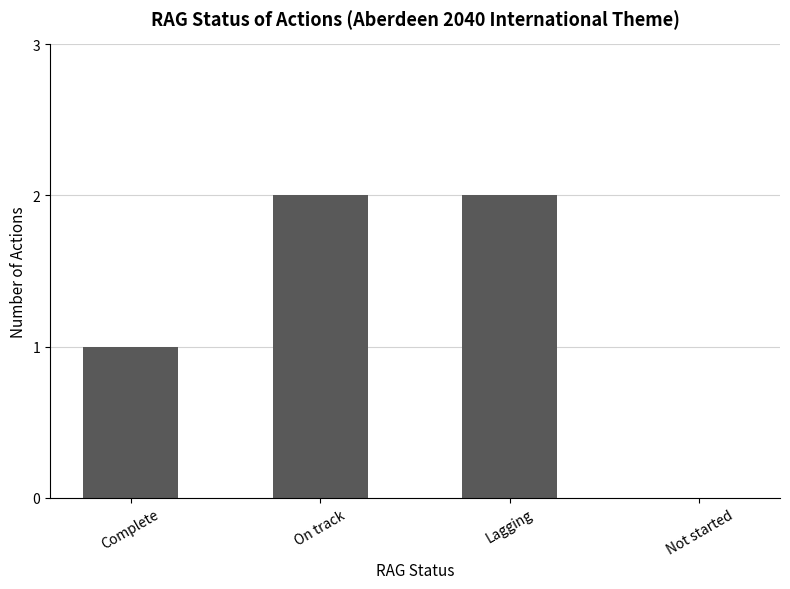

Where is the data nearest to the value 1?

Complete